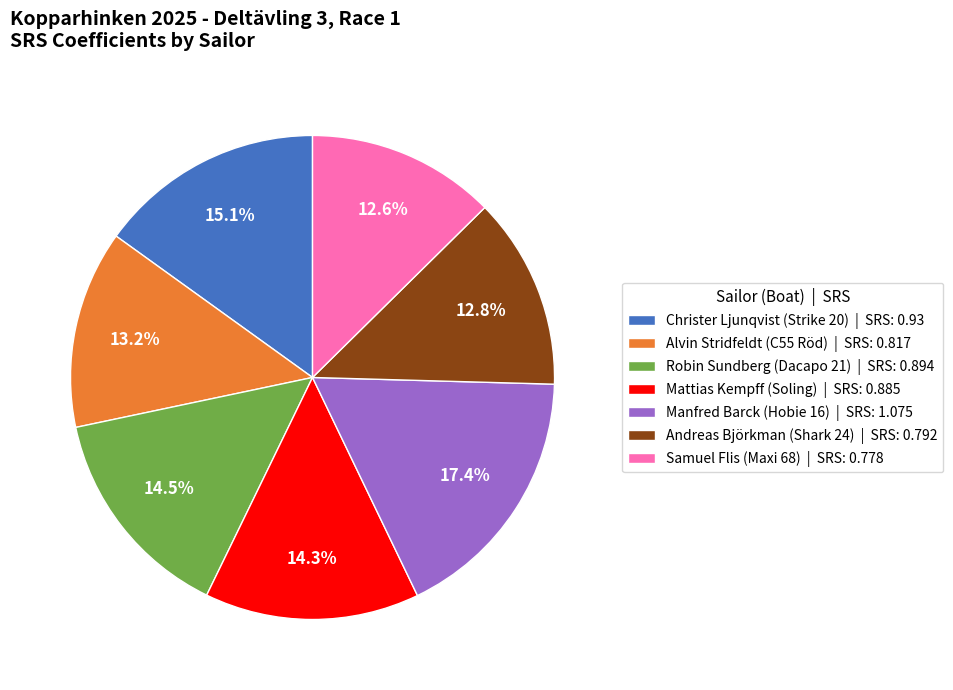

True or false: Alvin Stridfeldt (C55 Röd) accounts for 13% of the total.

True